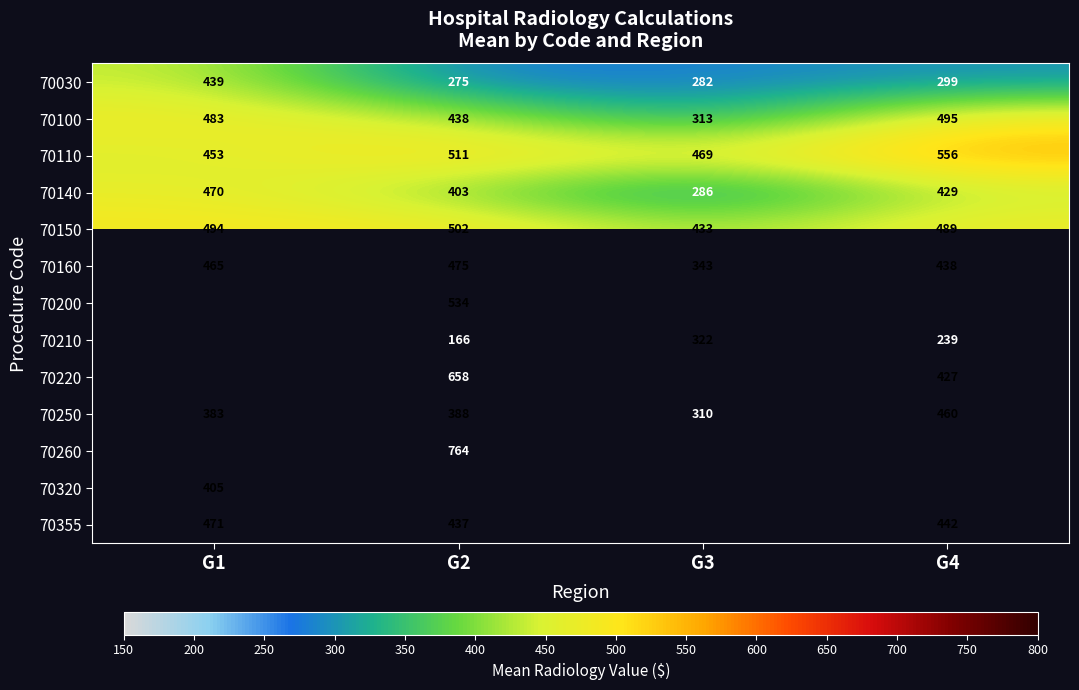

The 70110 series shows 128.6 at G2. True or false?

False